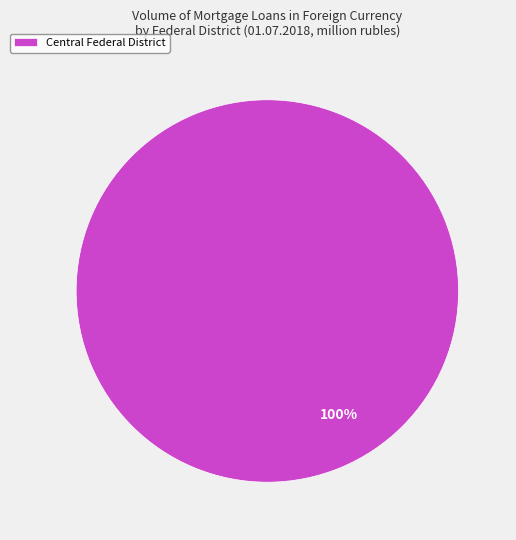

Rank the categories by value from highest to lowest.

Central Federal District